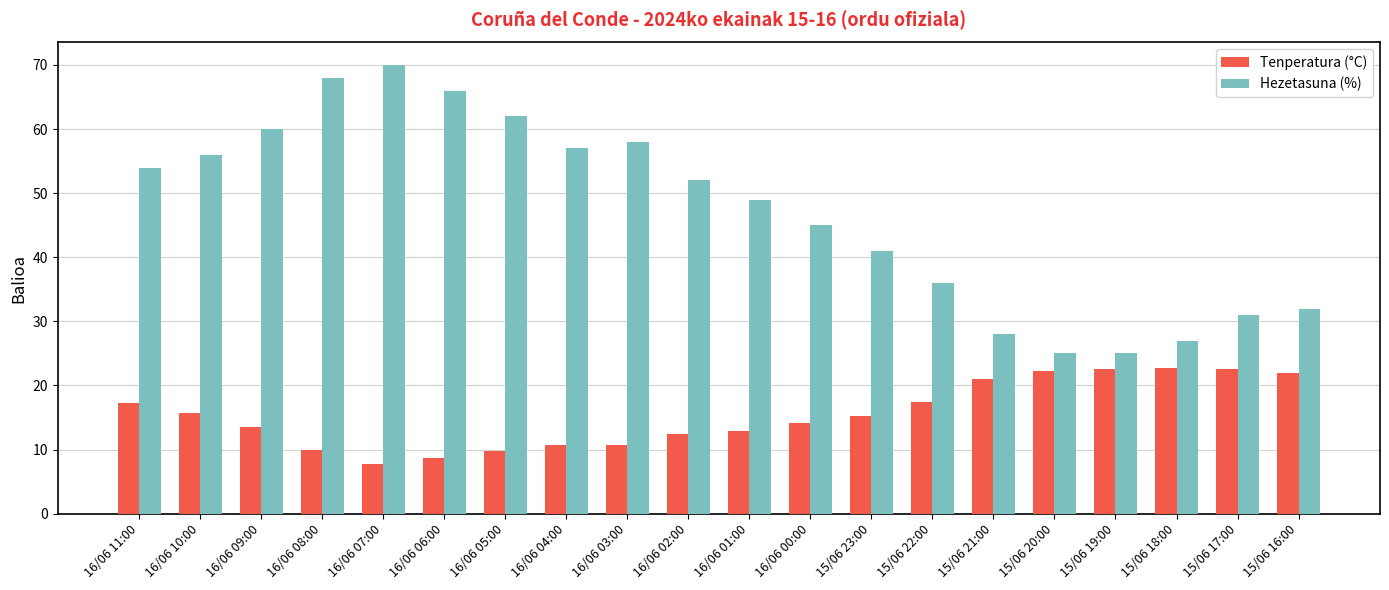

Rank the series at 15/06 17:00 from lowest to highest value.

Tenperatura (°C), Hezetasuna (%)